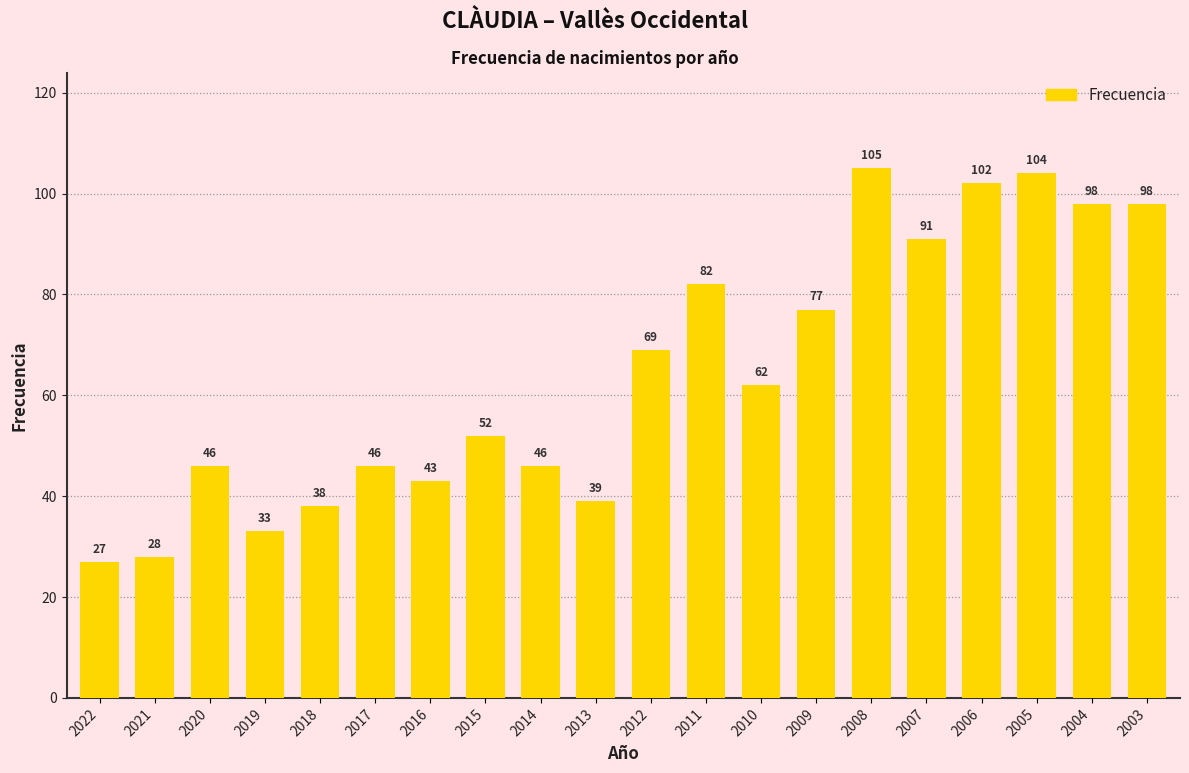

What is the approximate value at 2011, to the nearest 5?

80